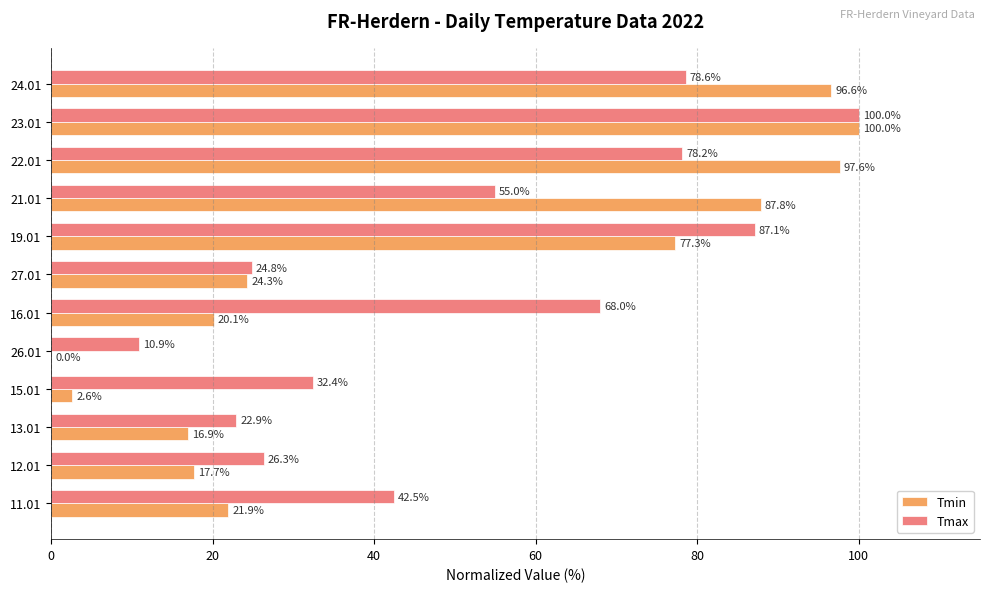

At which category is the sum across all series the highest?

23.01